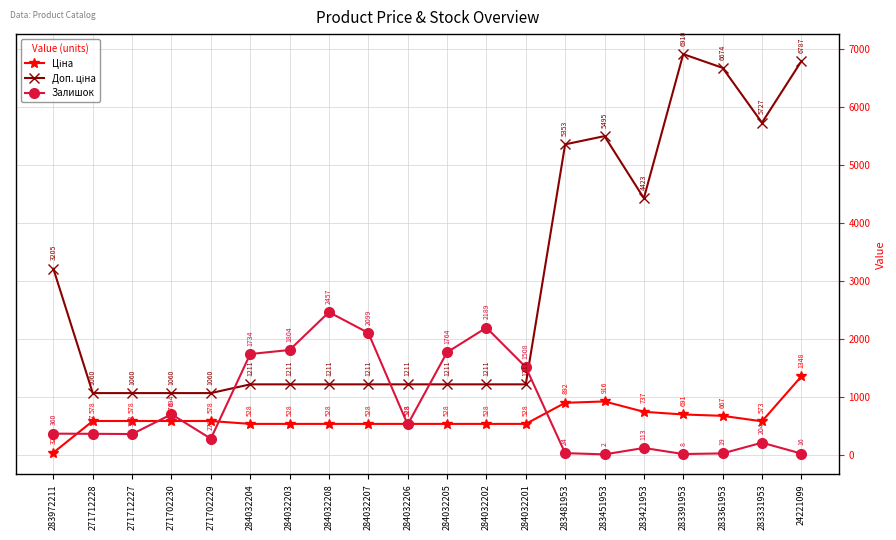

What value does the Залишок series have at 284032207?

2099.0